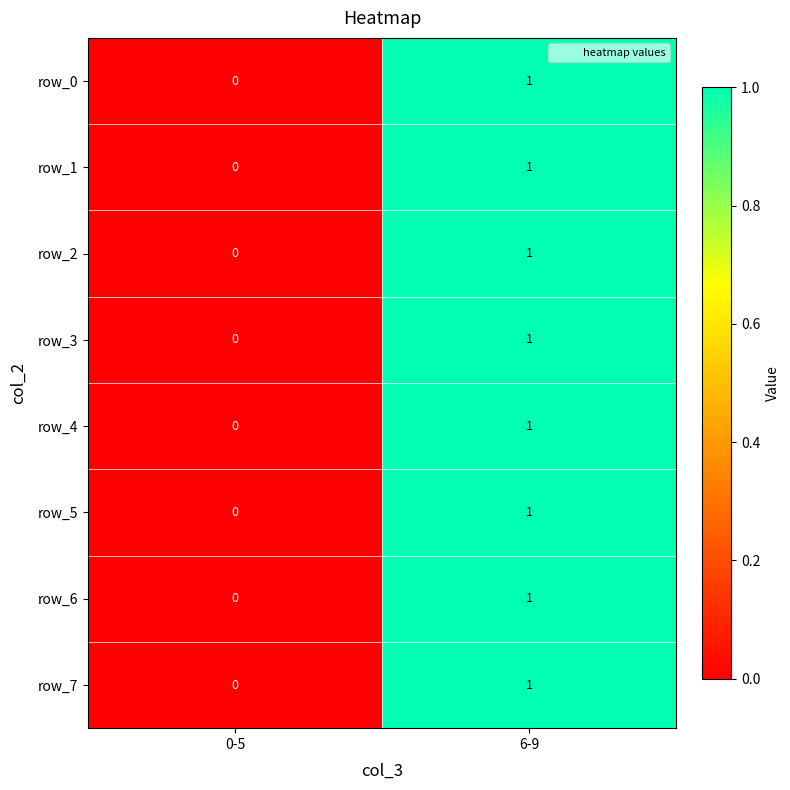

Count the number of categories in the chart.

2